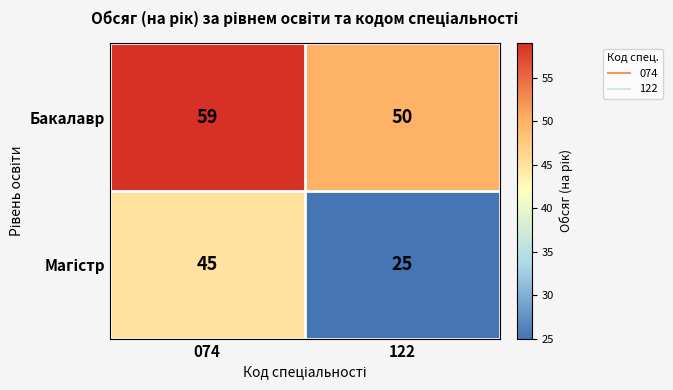

At which label does Бакалавр reach its minimum?

122